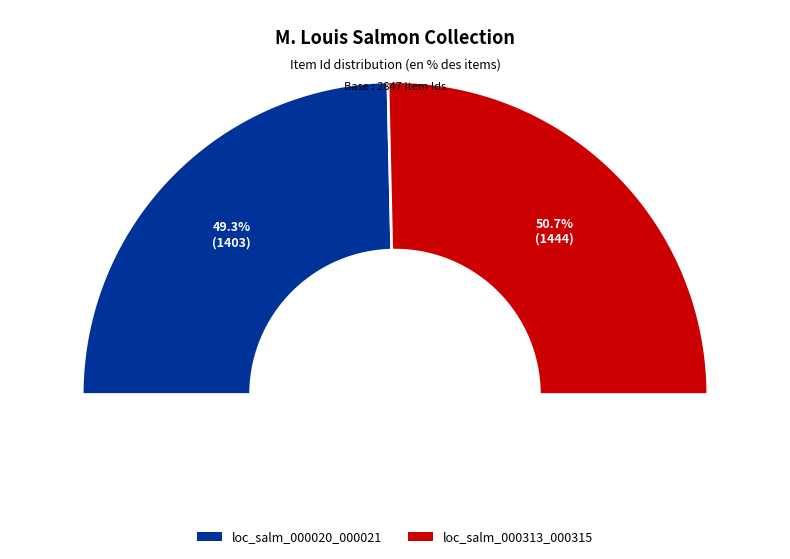

To the nearest percent, what percentage of the pie is loc_salm_000313_000315?

51%